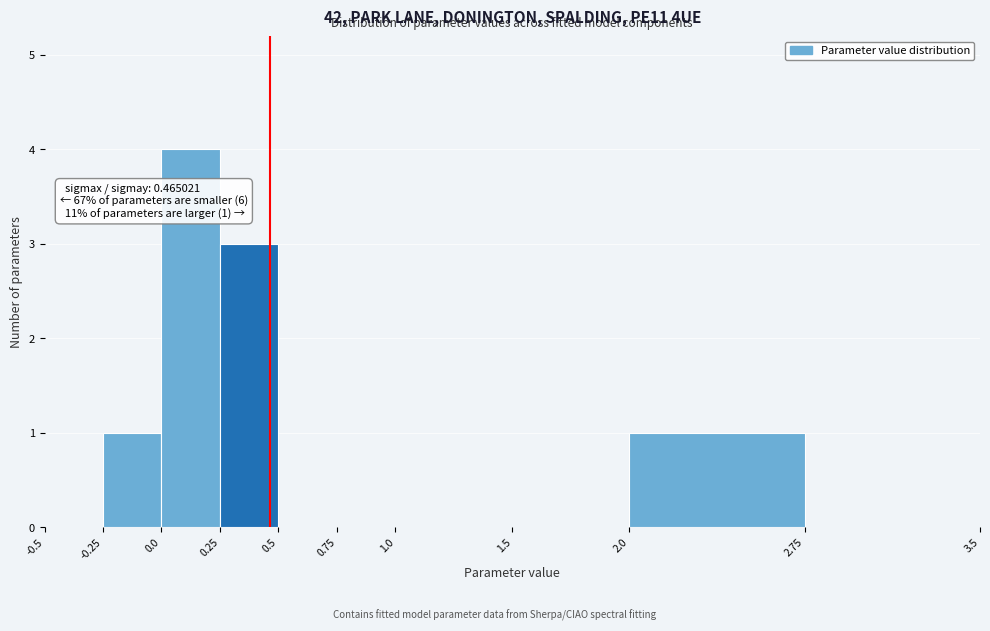

Which range on the x-axis has the tallest bar?

0.0 to 0.25